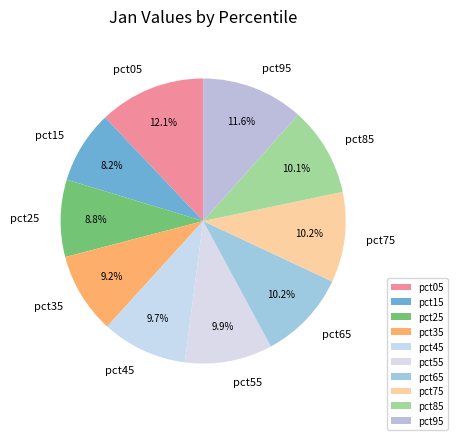

Is there any slice that represents more than half of the pie?

No